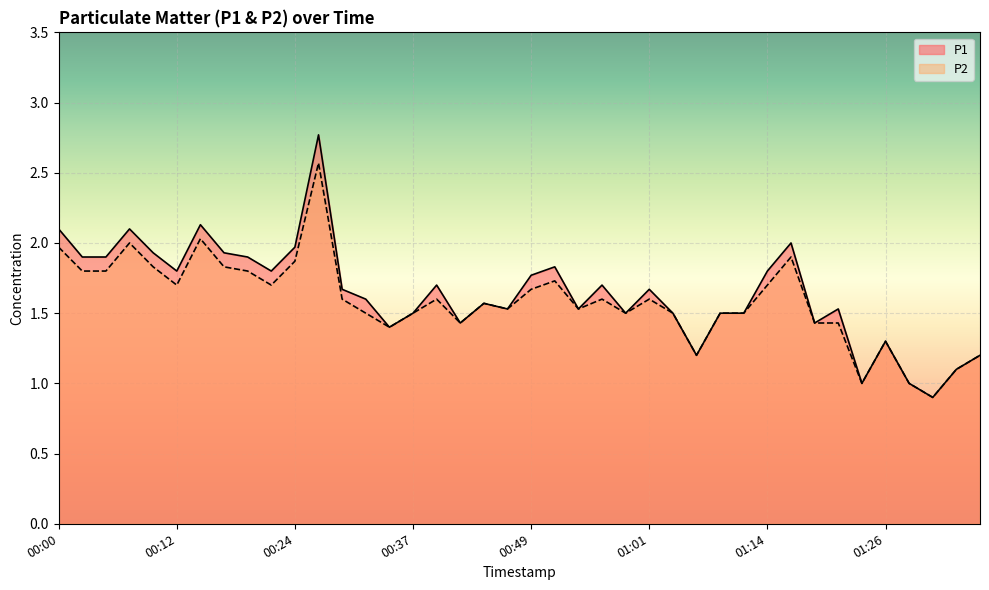

Where does the P2 series first go above 1?

00:00